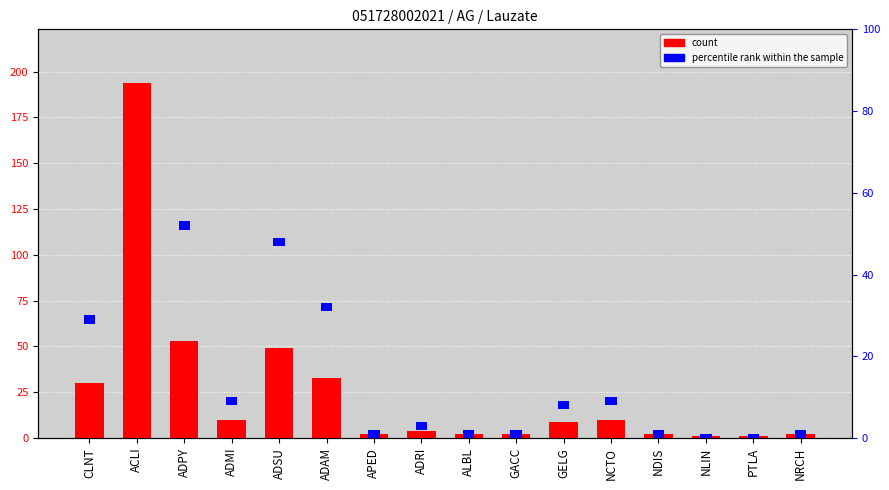

Read the percentile rank within the sample value at NLIN.

2